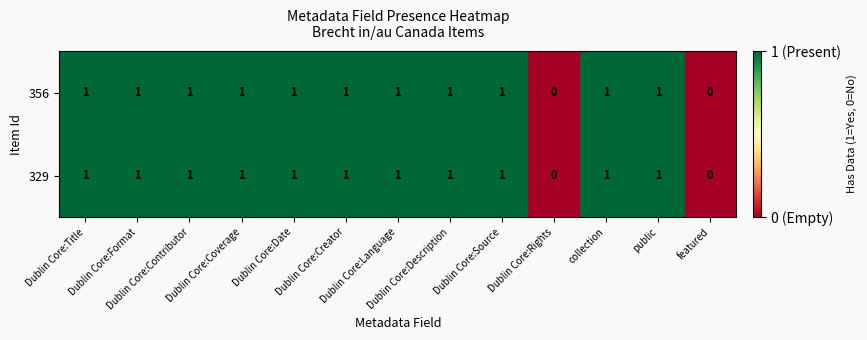

What is the sum of all 356 values?

11